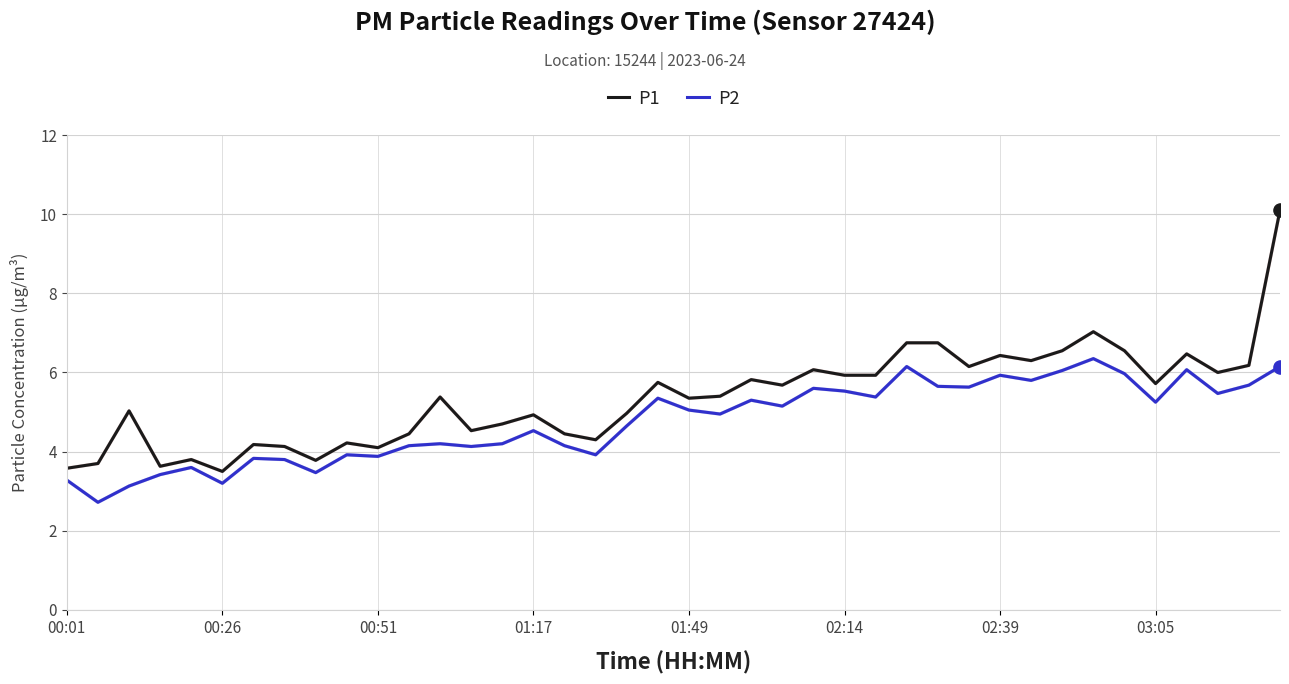

Which series has the largest total across all categories?

P1